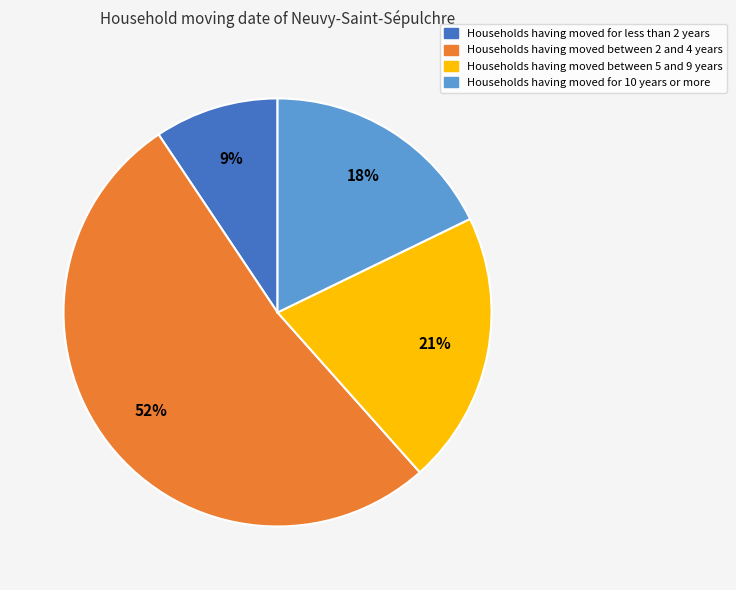

Between Households having moved between 5 and 9 years and Households having moved between 2 and 4 years, which is larger?

Households having moved between 2 and 4 years